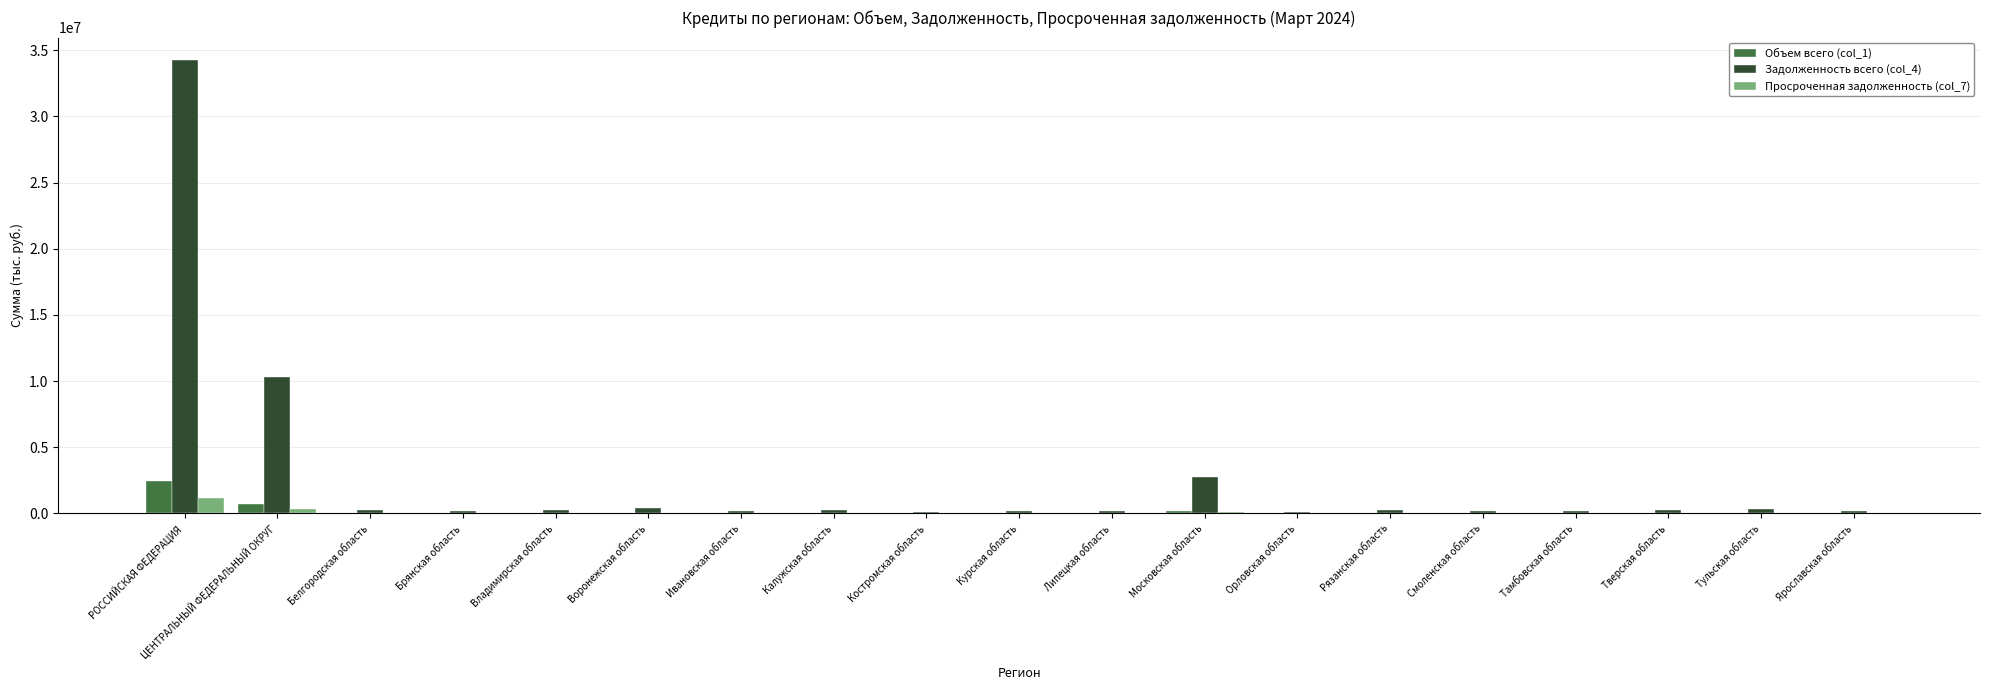

What is the highest value of the Объем всего (col_1) series?

2422798